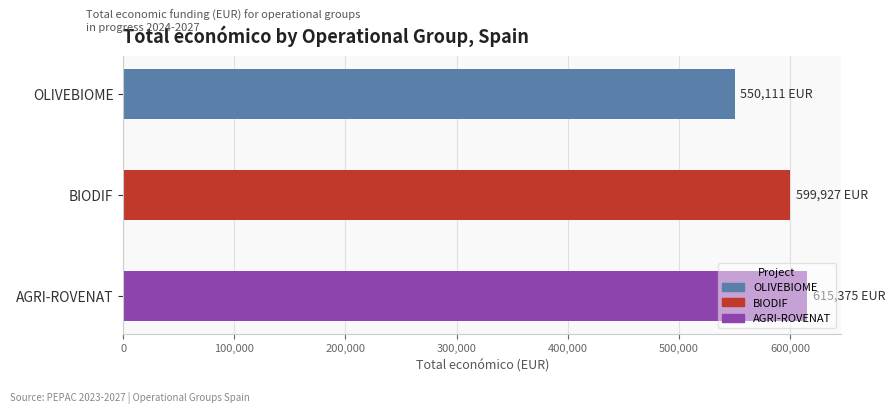

The value at OLIVEBIOME is 550111. True or false?

True